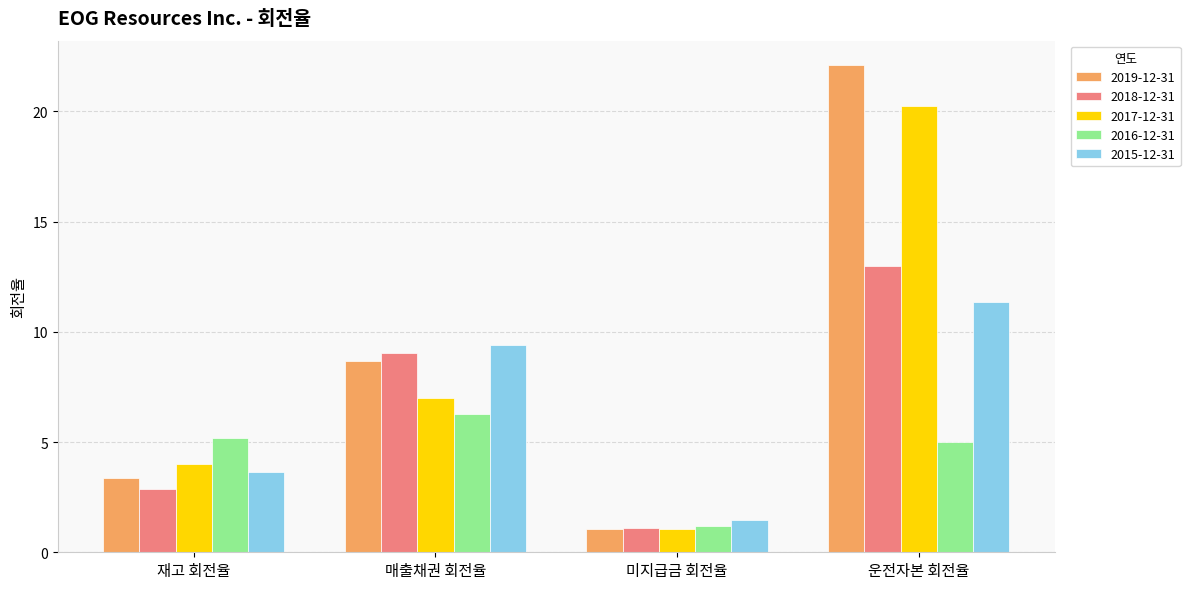

What is the total value across all series at 재고 회전율?

19.1